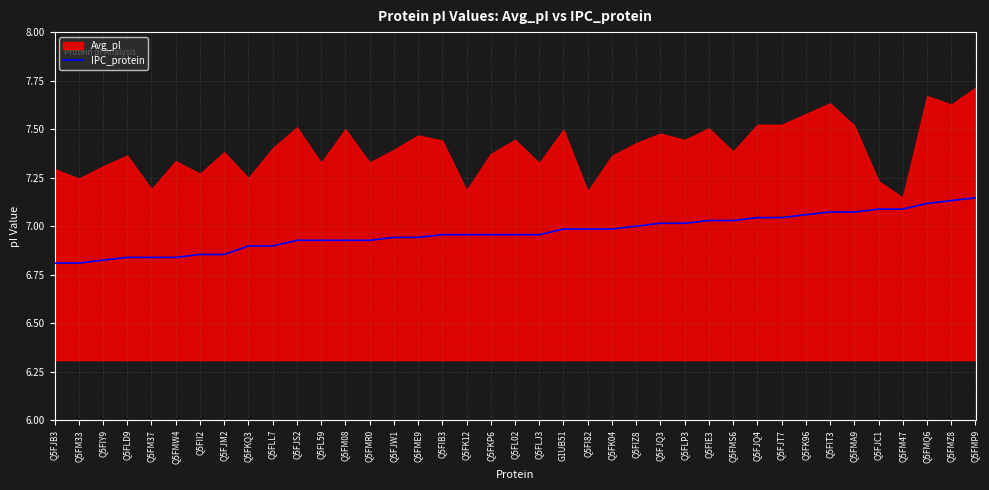

What is the difference between the second highest and second lowest values?

0.3